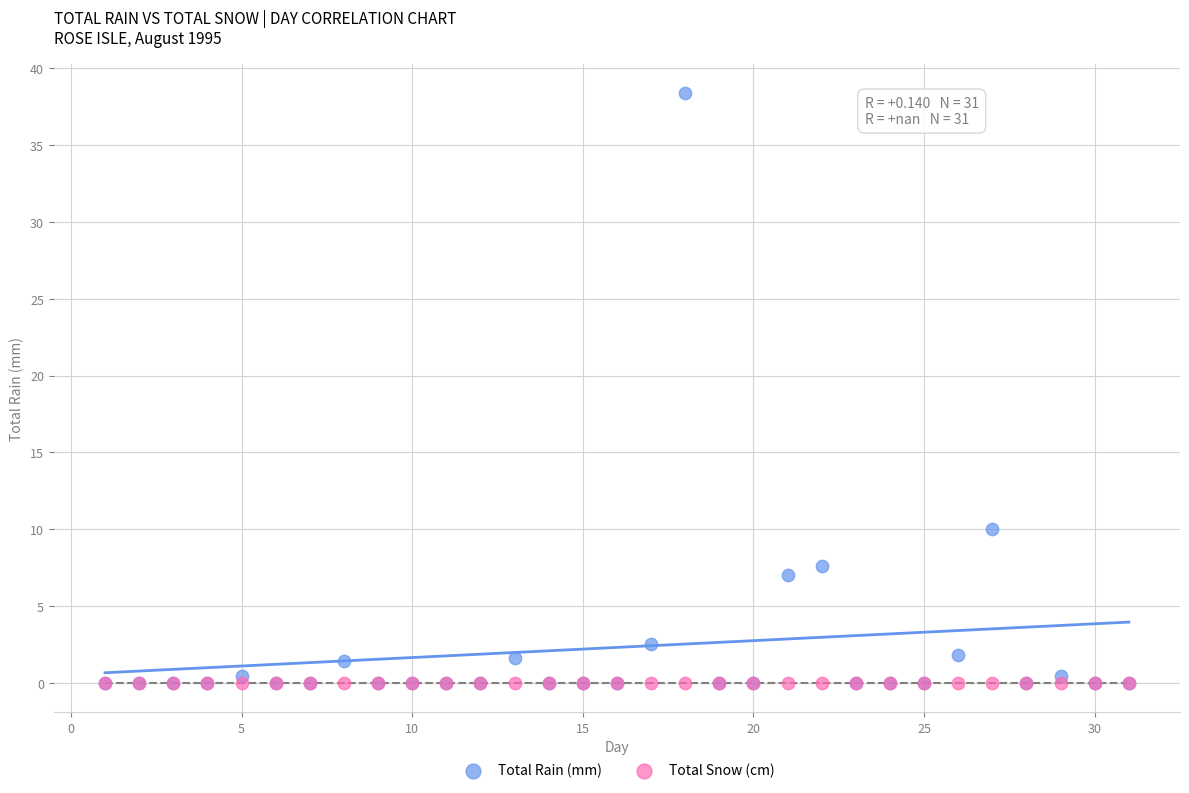

What are all the series names shown in the legend?

Total Rain (mm), Total Snow (cm)